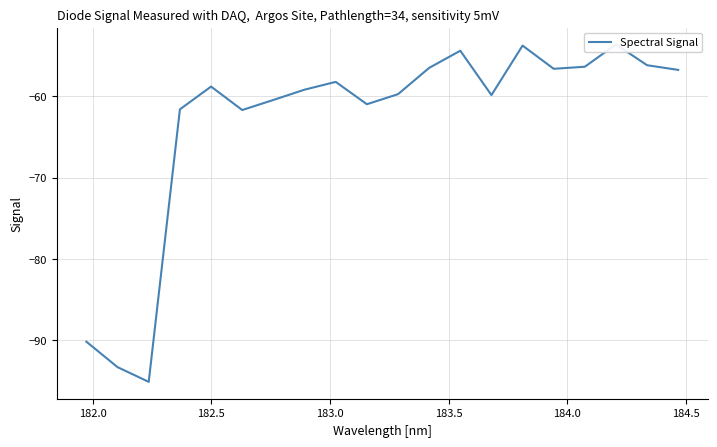

How many series are shown in this chart?

1